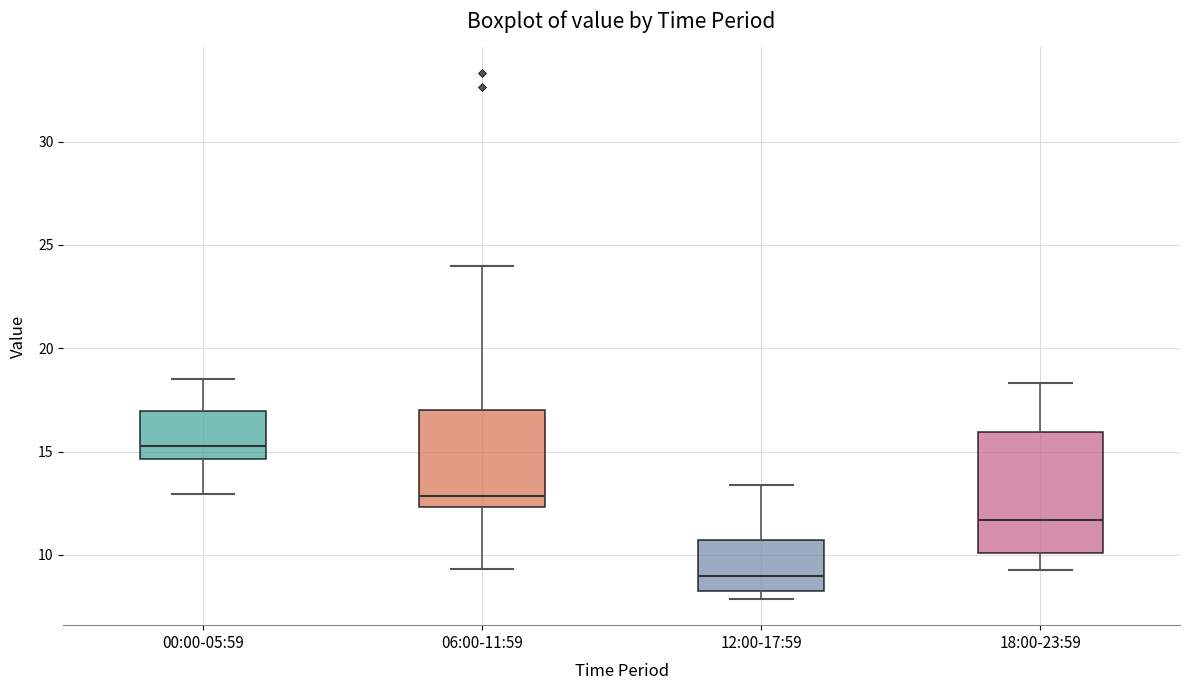

Which box has the highest median line?

00:00-05:59